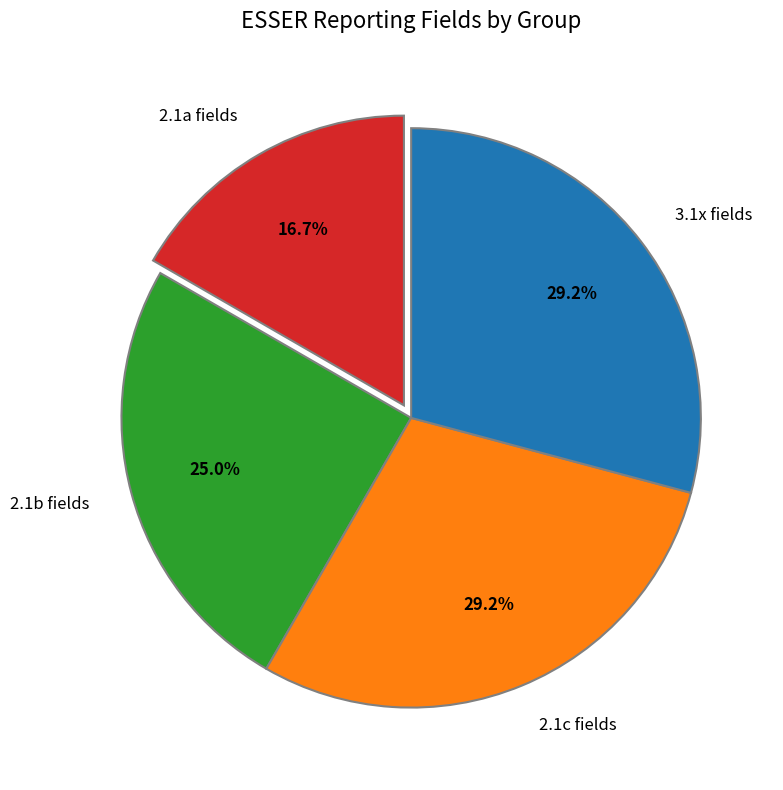

How many segments does this pie chart have?

4